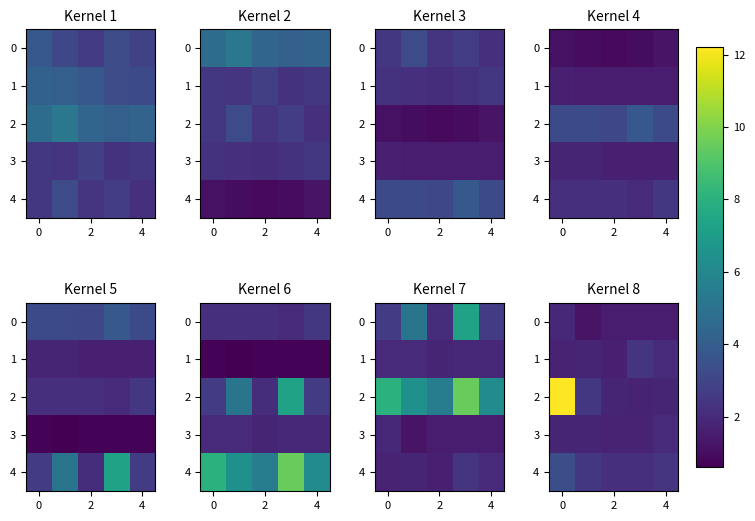

Between 2 and 4, which series saw the biggest shift?

1